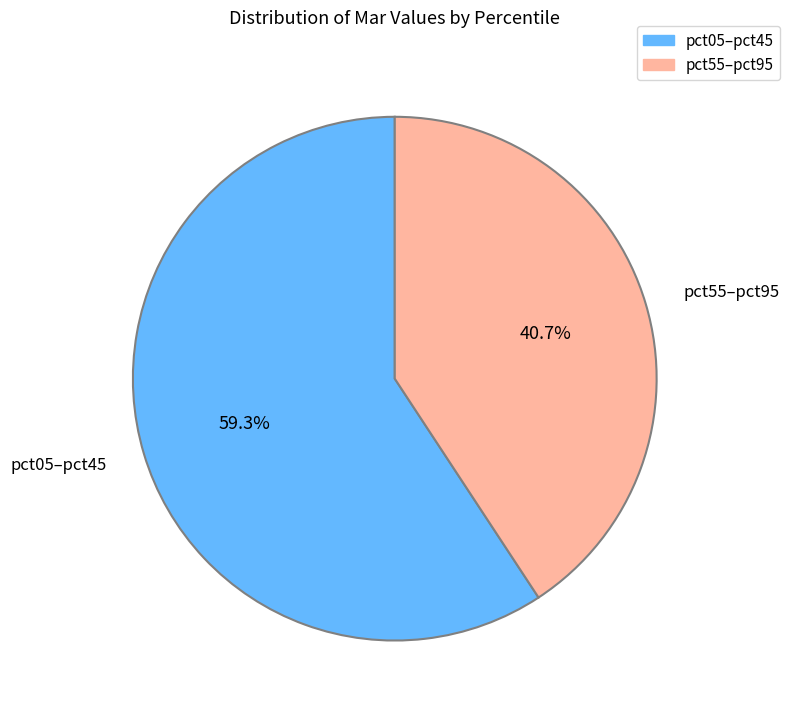

Rank the categories by value from lowest to highest.

pct55–pct95, pct05–pct45